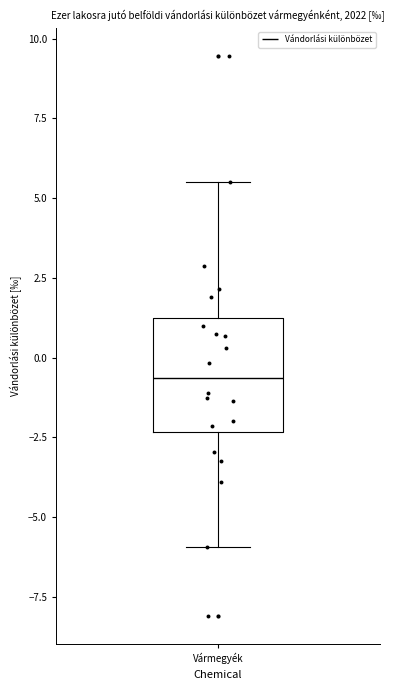

Where does the median line of the box for Vármegyék sit on the y-axis? The values are not printed on the chart, so give them approximately, as read against the axis.

-0.5